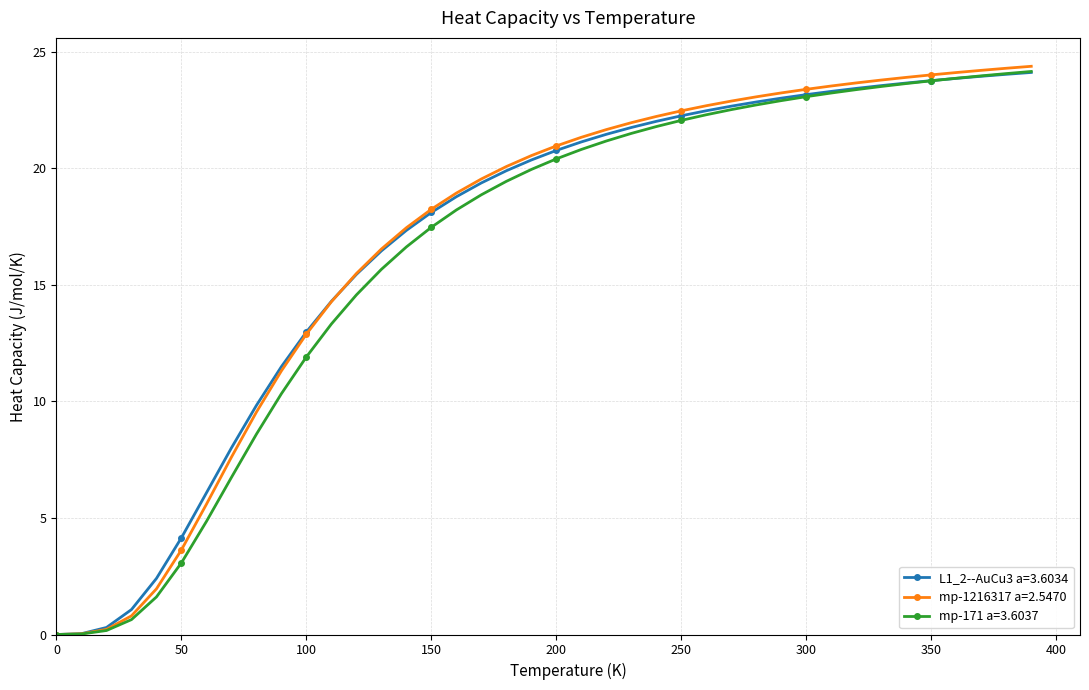

What is the difference between the second highest and minimum values in the mp-1216317 a=2.5470 series?

24.3